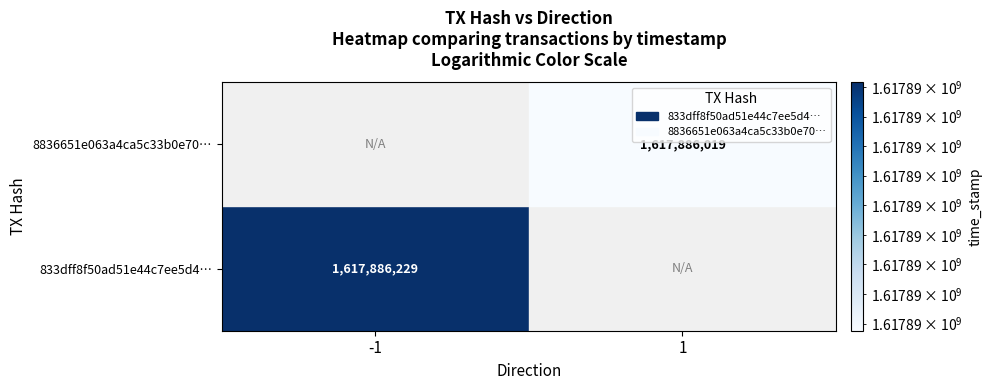

Which series changed the most between 0 and 1?

833dff8f50ad51e44c7ee5d4fdbec819c876ab8